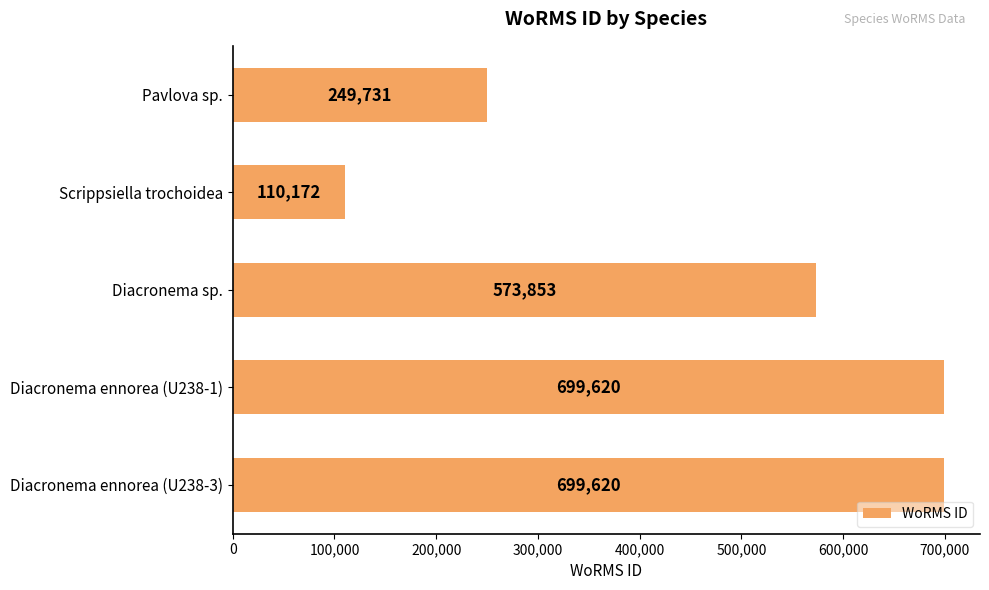

Count the number of categories in the chart.

5